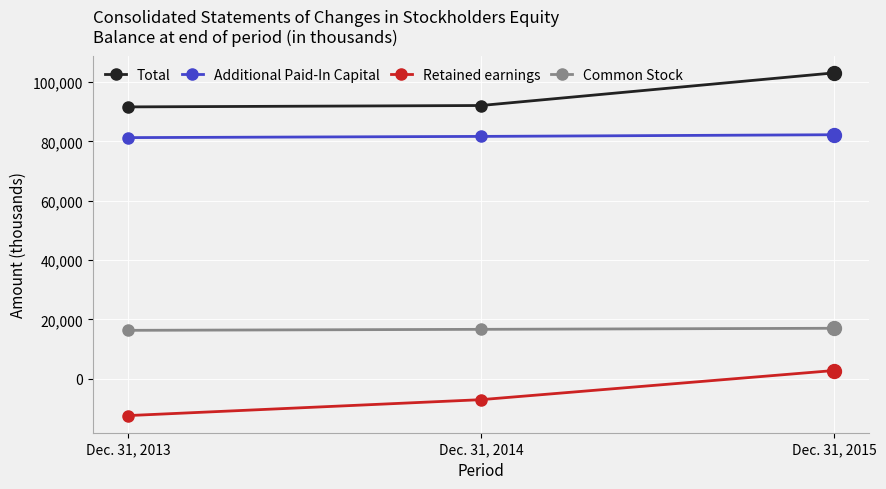

At which label is Total closest to 97314?

Dec. 31, 2014